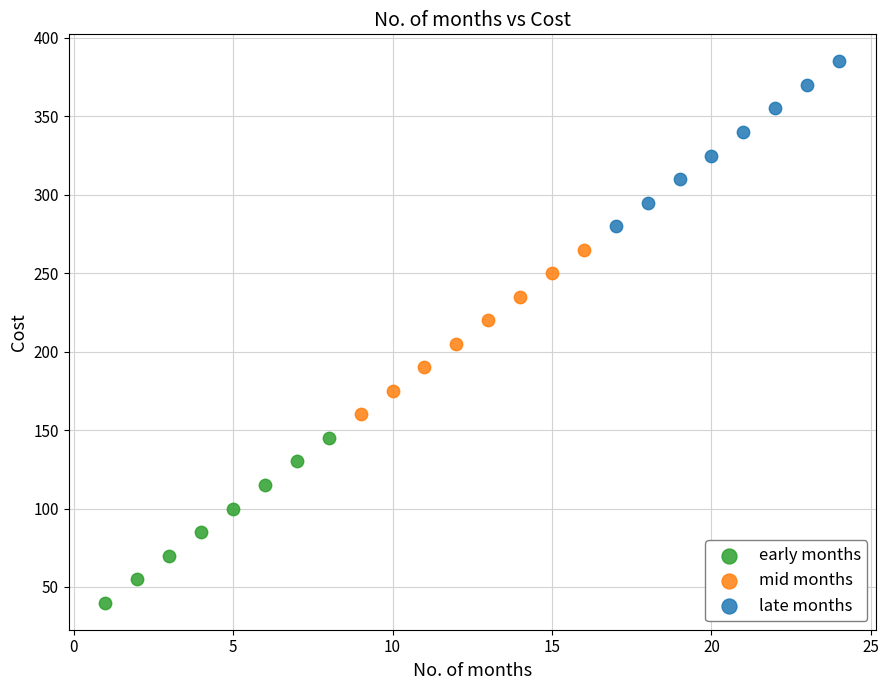

Which series contains the lowest Y value?

early months